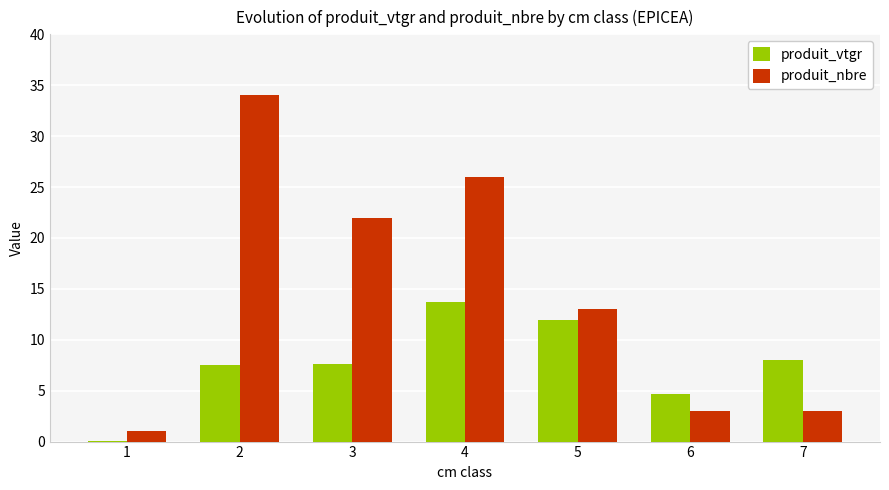

Are the bars grouped side by side (vs. stacked)?

Yes